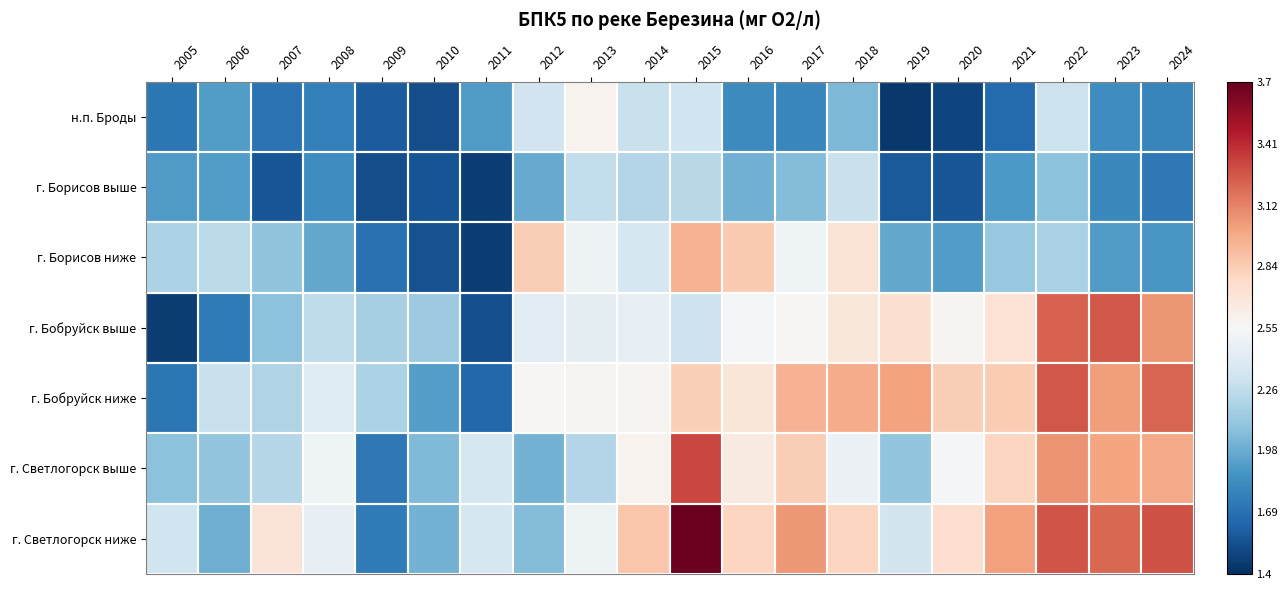

At 2015, list the series in order from largest to smallest.

г. Светлогорск ниже, г. Светлогорск выше, г. Борисов ниже, г. Бобруйск ниже, н.п. Броды, г. Бобруйск выше, г. Борисов выше